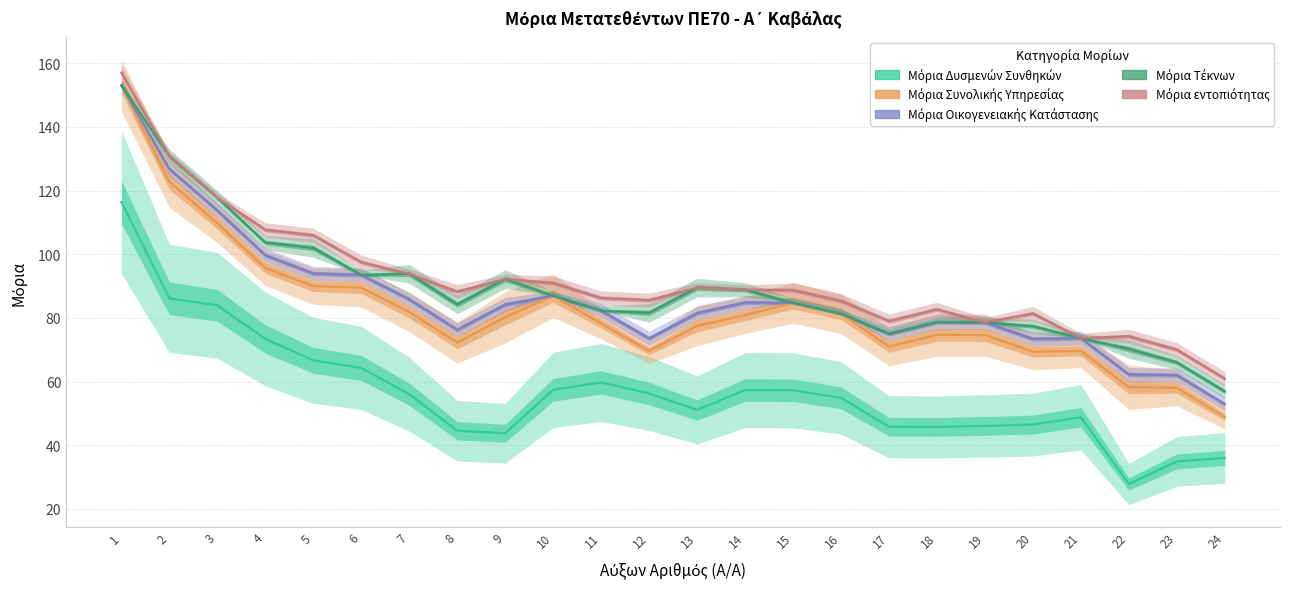

What is the value of the Μόρια Δυσμενών Συνθηκών point at the 23rd from the left?

34.9